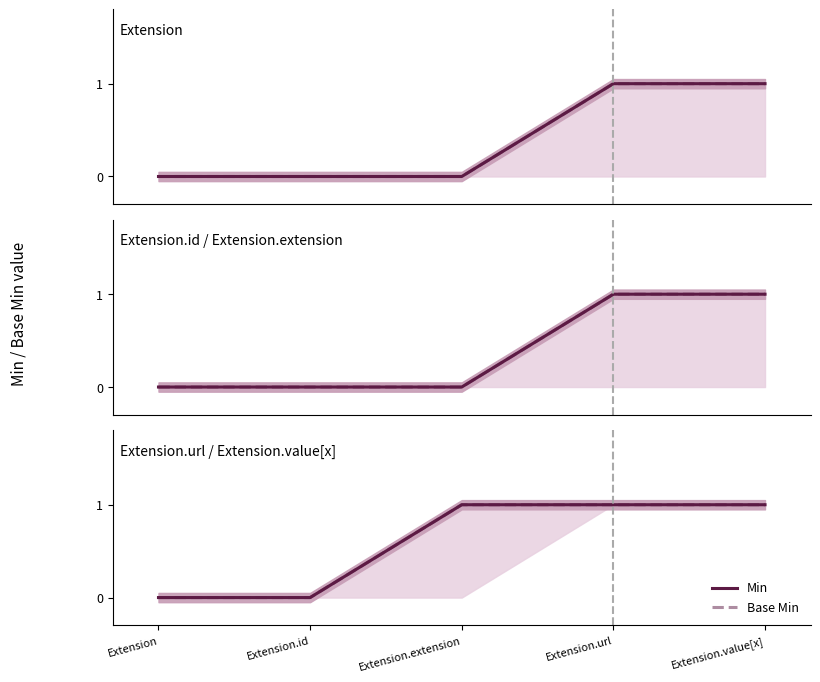

Count the Base Min values in the range 0 to 1.

5